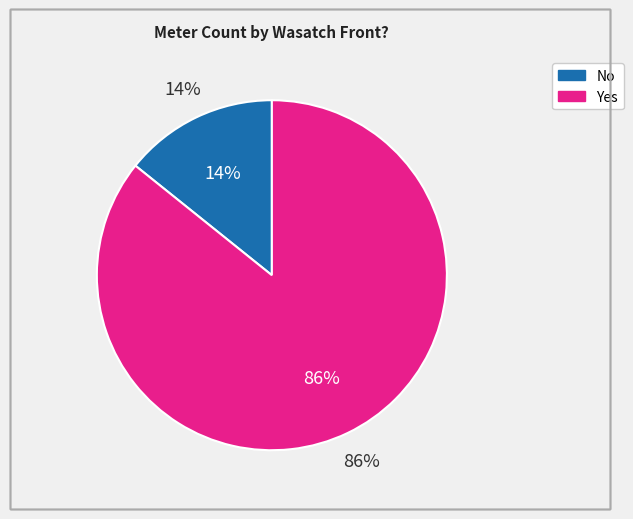

Which has a higher value, Yes or No?

Yes